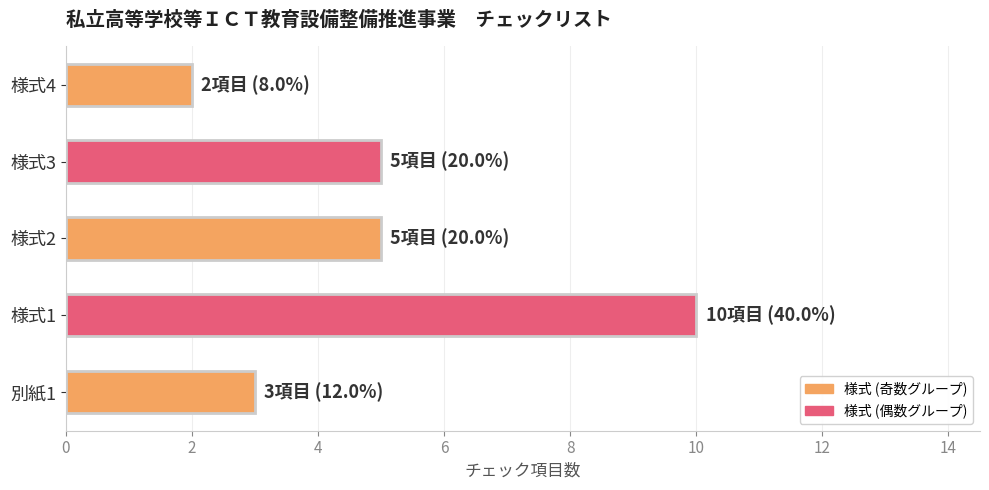

What is the difference between the maximum and minimum values?

8